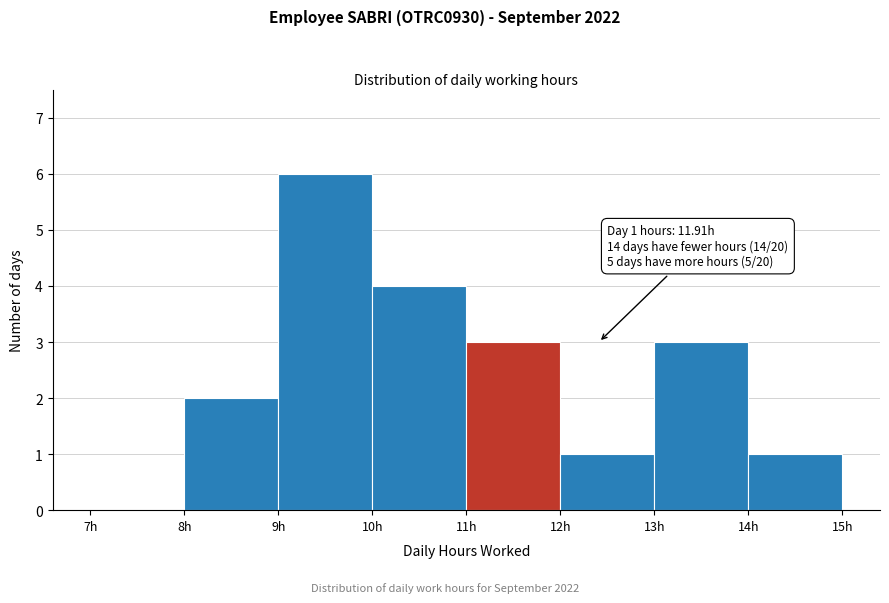

Which range on the x-axis has the tallest bar?

9 to 10